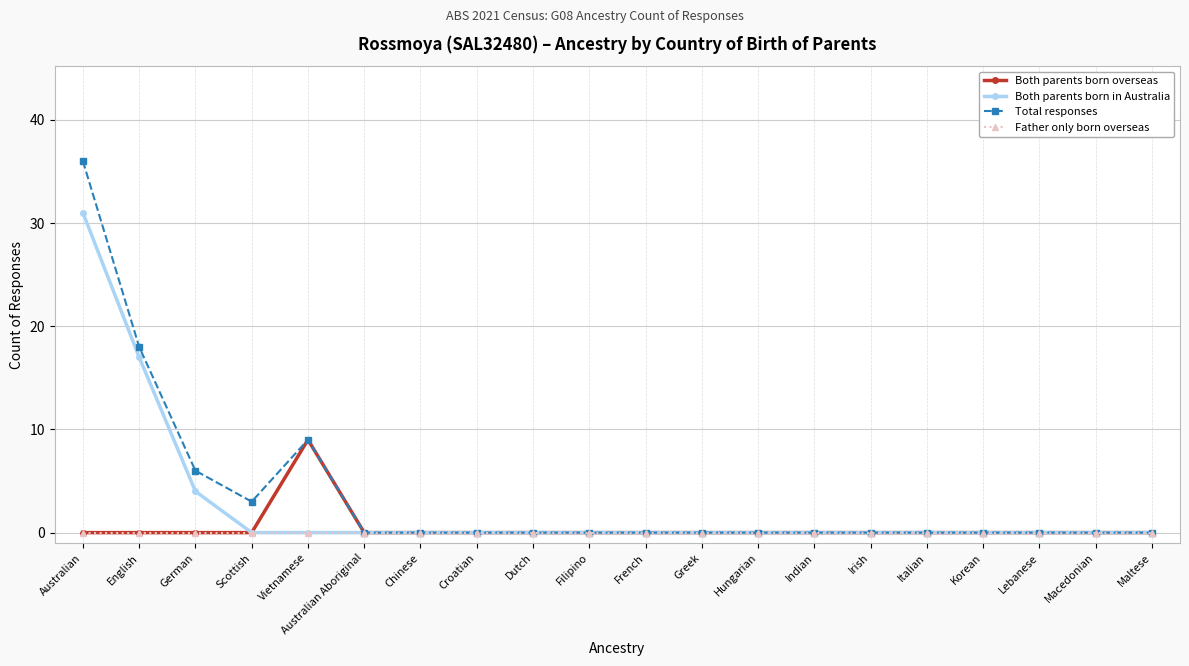

Which series has the widest spread of values?

Total responses